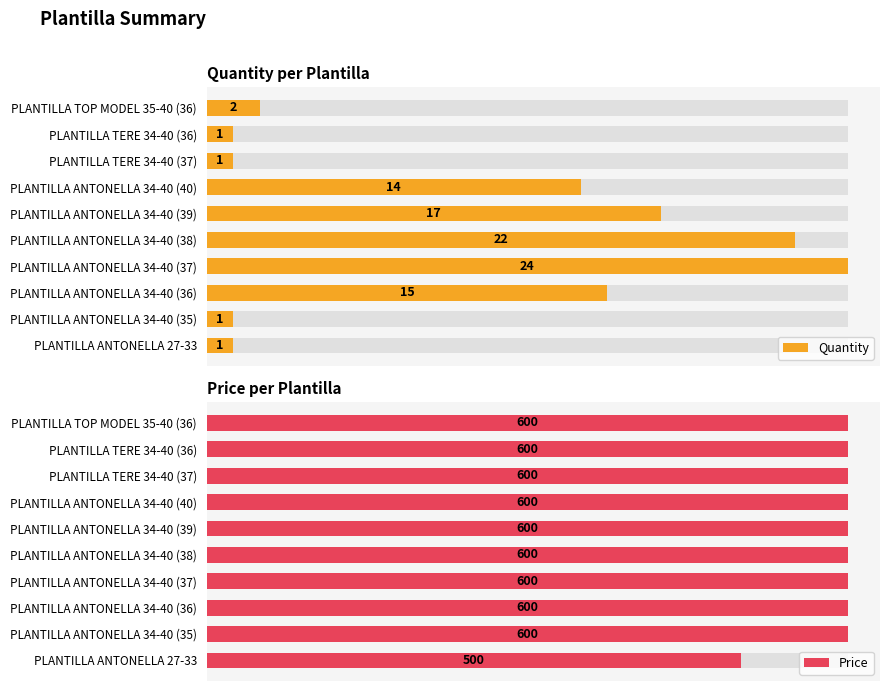

Reading right to left, extract all data points from this chart.

Quantity: 2	1	1	14	17	22	24	15	1	1
Price: 600	600	600	600	600	600	600	600	600	500